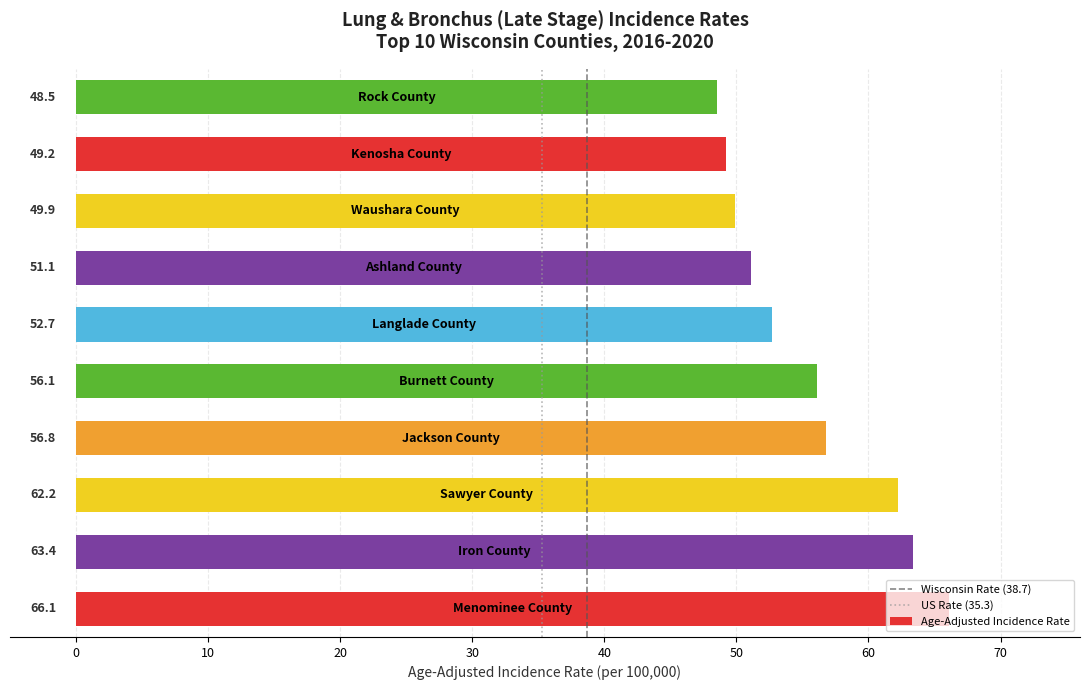

What is the sum of all values?

556.0